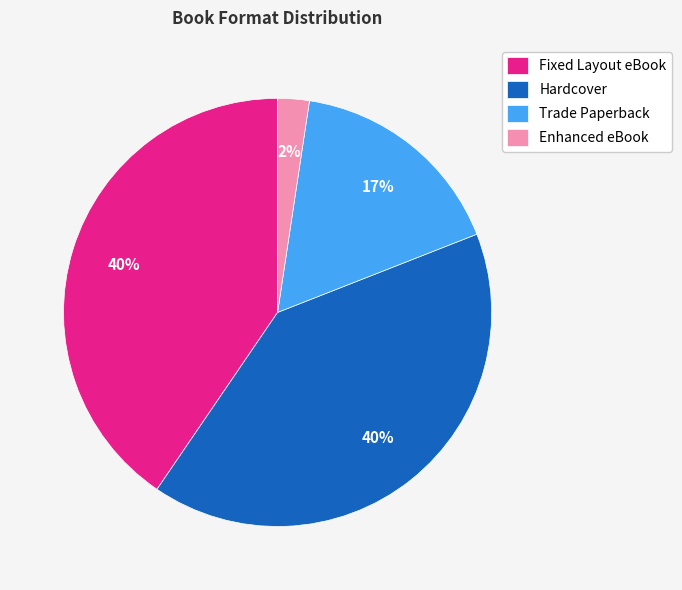

Does Hardcover represent more than half of the total?

No